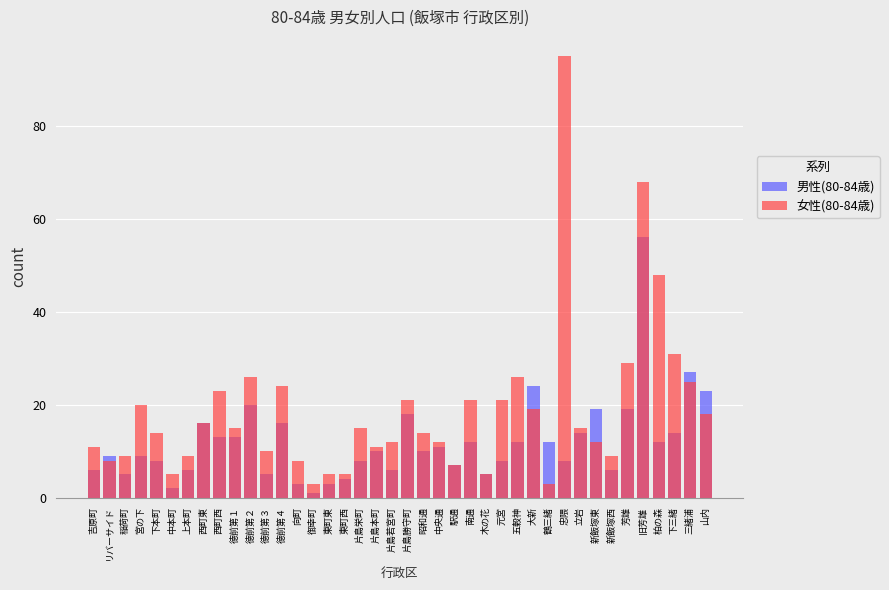

What is the sum of all 女性(80-84歳) values?

748